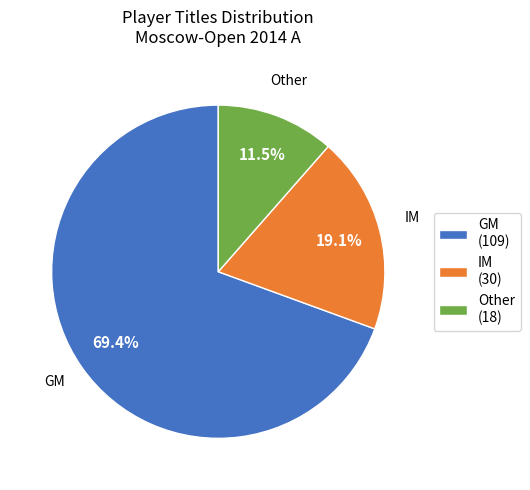

How many slices are in this pie chart?

3